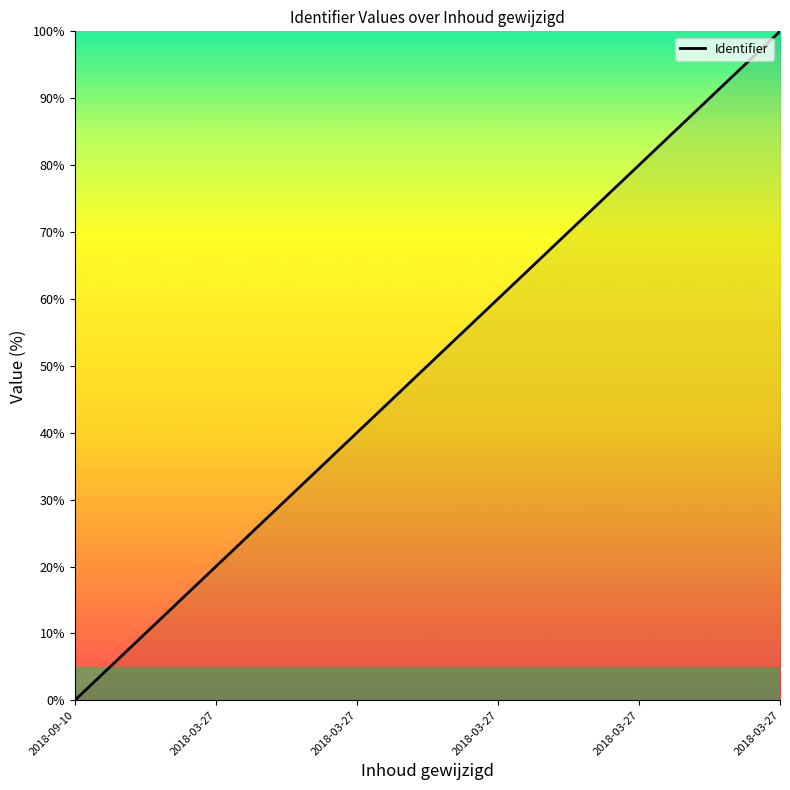

How many lines are shown in the chart?

1